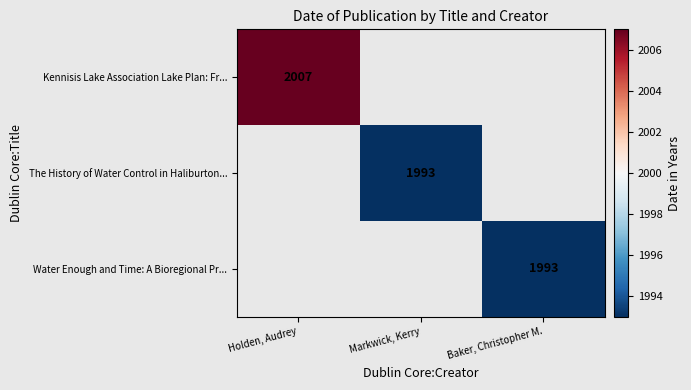

The value of Kennisis Lake Association Lake Plan: Fr... at Holden, Audrey is 2007. True or false?

True